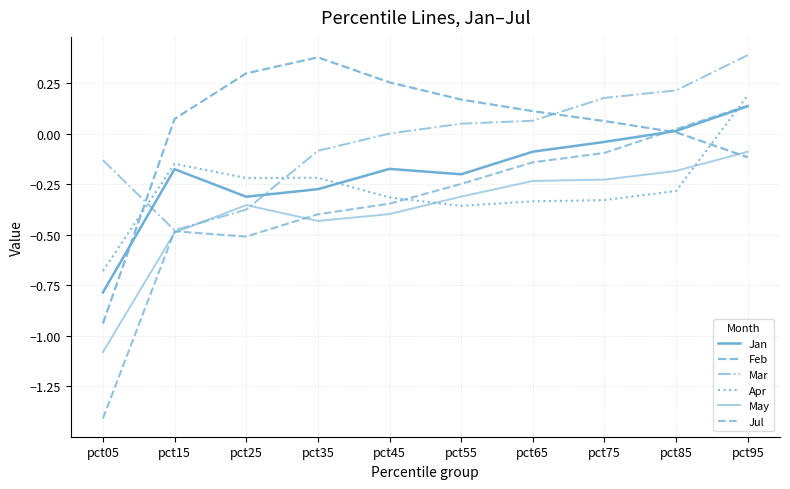

What is the sum of all Feb values?

0.3